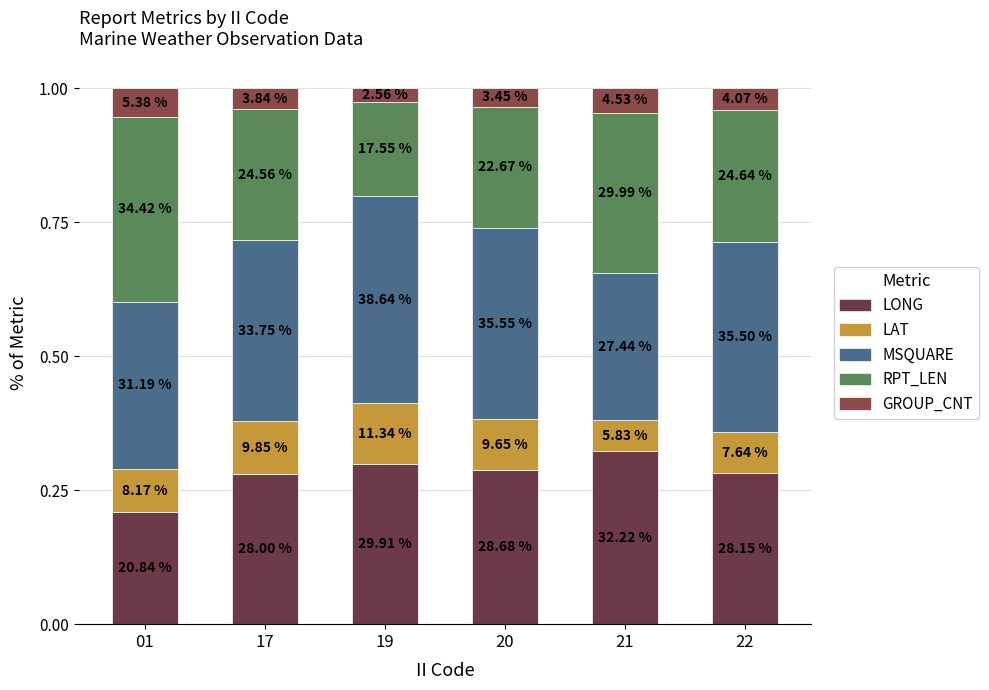

Are the bars grouped side by side (vs. stacked)?

No